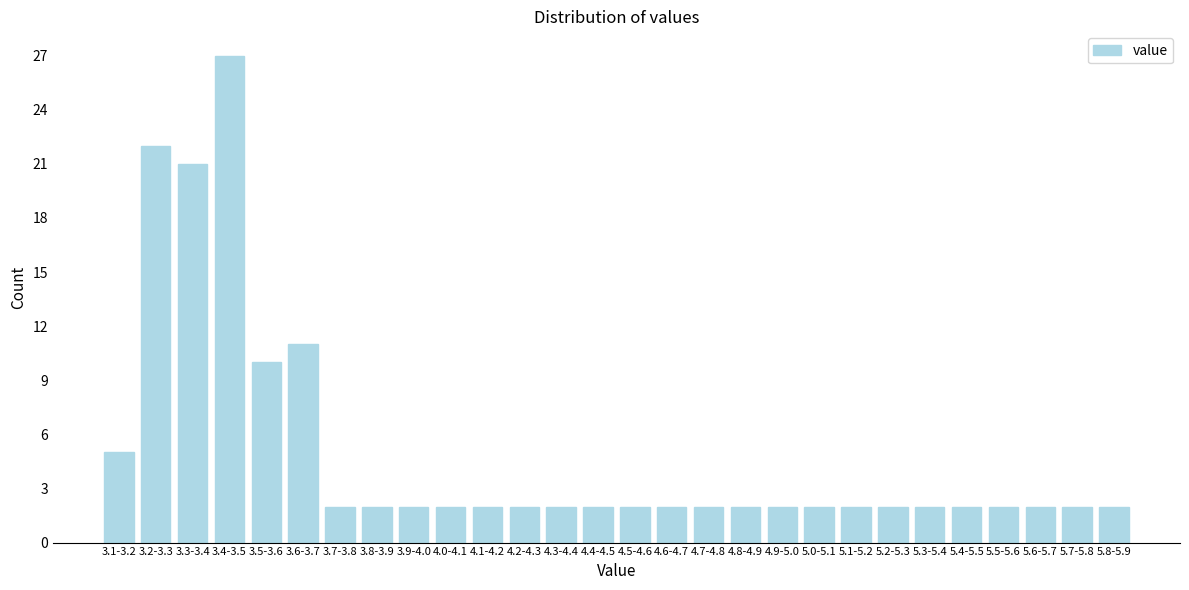

Reading left to right, what are all the values shown in this chart?

5	22	21	27	10	11	2	2	2	2	2	2	2	2	2	2	2	2	2	2	2	2	2	2	2	2	2	2